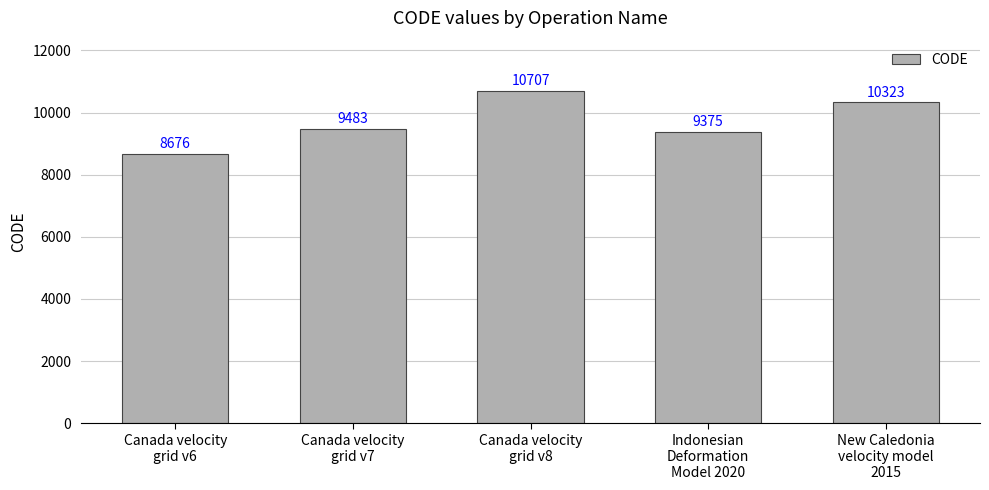

What is the change in value from Canada velocity
grid v8 to New Caledonia
velocity model
2015?

-384